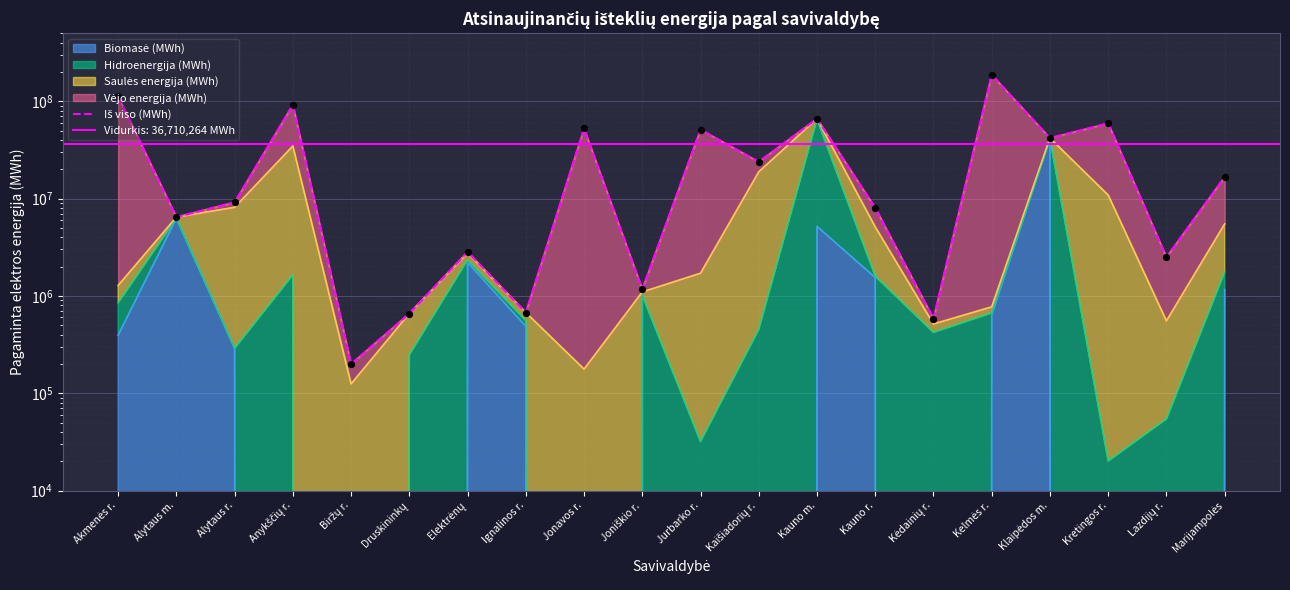

What is the change in value from Kauno m. to Kretingos r.?

-6845433